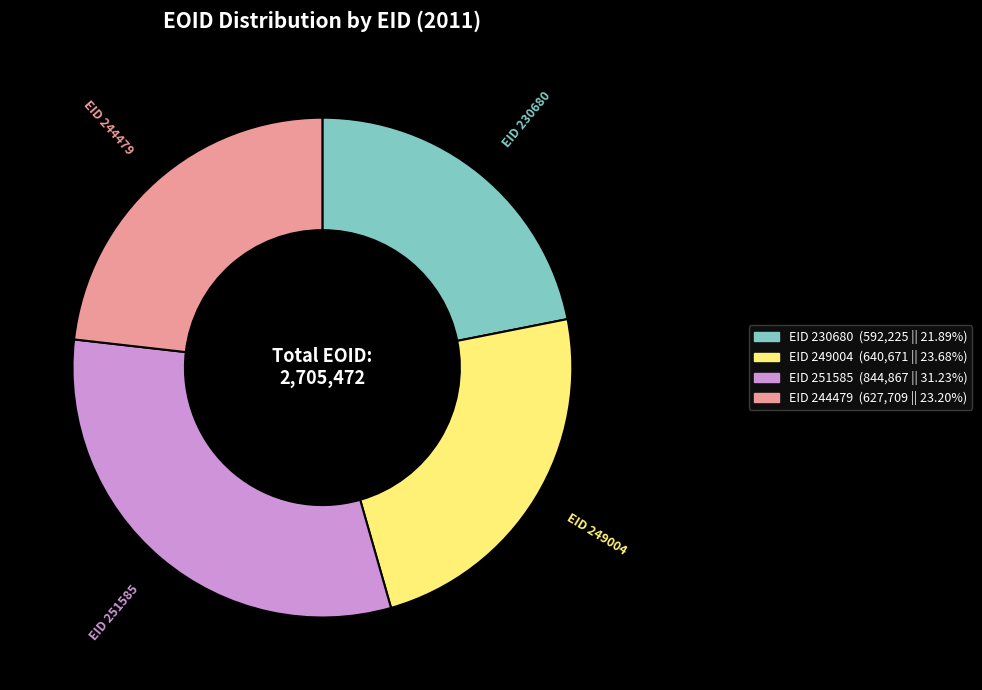

Is there any slice that represents more than half of the pie?

No